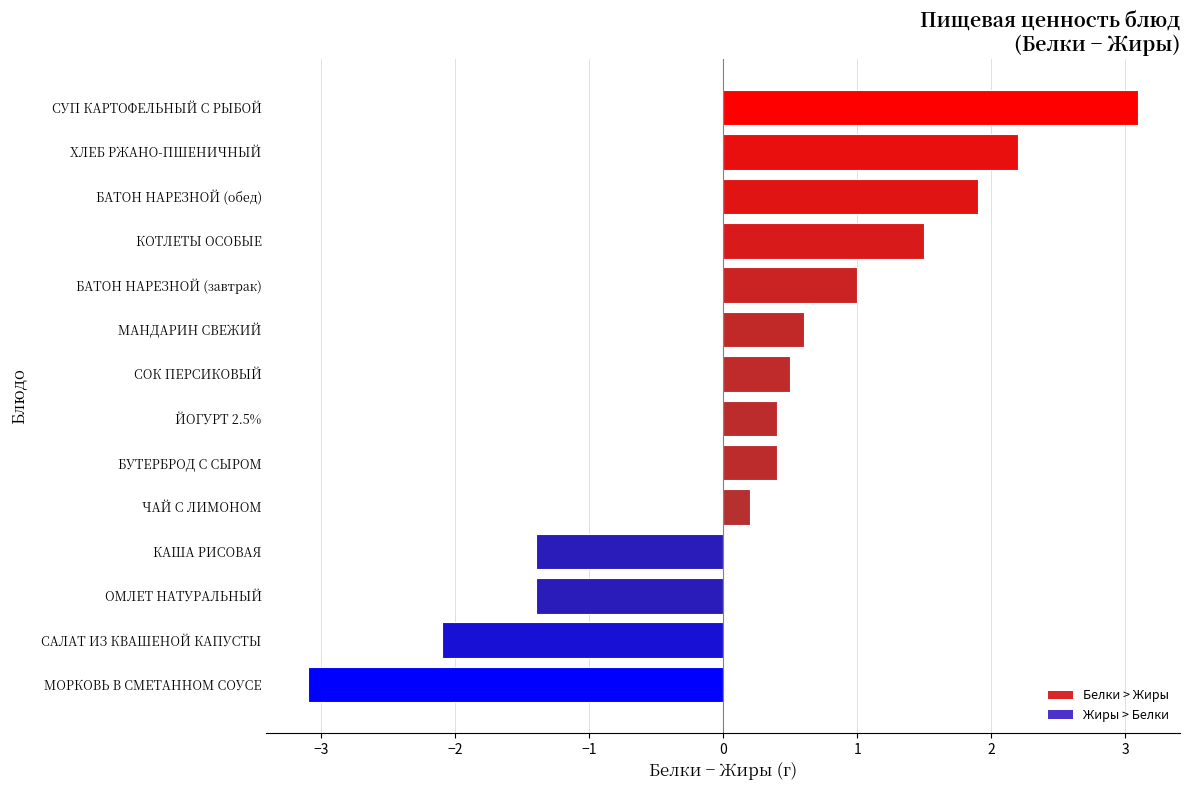

Reading bottom to top, transcribe all the data shown in this chart.

МОРКОВЬ В СМЕТАННОМ СОУСЕ=-3.1	САЛАТ ИЗ КВАШЕНОЙ КАПУСТЫ=-2.1	ОМЛЕТ НАТУРАЛЬНЫЙ=-1.4	КАША РИСОВАЯ=-1.4	ЧАЙ С ЛИМОНОМ=0.2	БУТЕРБРОД С СЫРОМ=0.4	ЙОГУРТ 2.5%=0.4	СОК ПЕРСИКОВЫЙ=0.5	МАНДАРИН СВЕЖИЙ=0.6	БАТОН НАРЕЗНОЙ (завтрак)=1.0	КОТЛЕТЫ ОСОБЫЕ=1.5	БАТОН НАРЕЗНОЙ (обед)=1.9	ХЛЕБ РЖАНО-ПШЕНИЧНЫЙ=2.2	СУП КАРТОФЕЛЬНЫЙ С РЫБОЙ=3.1